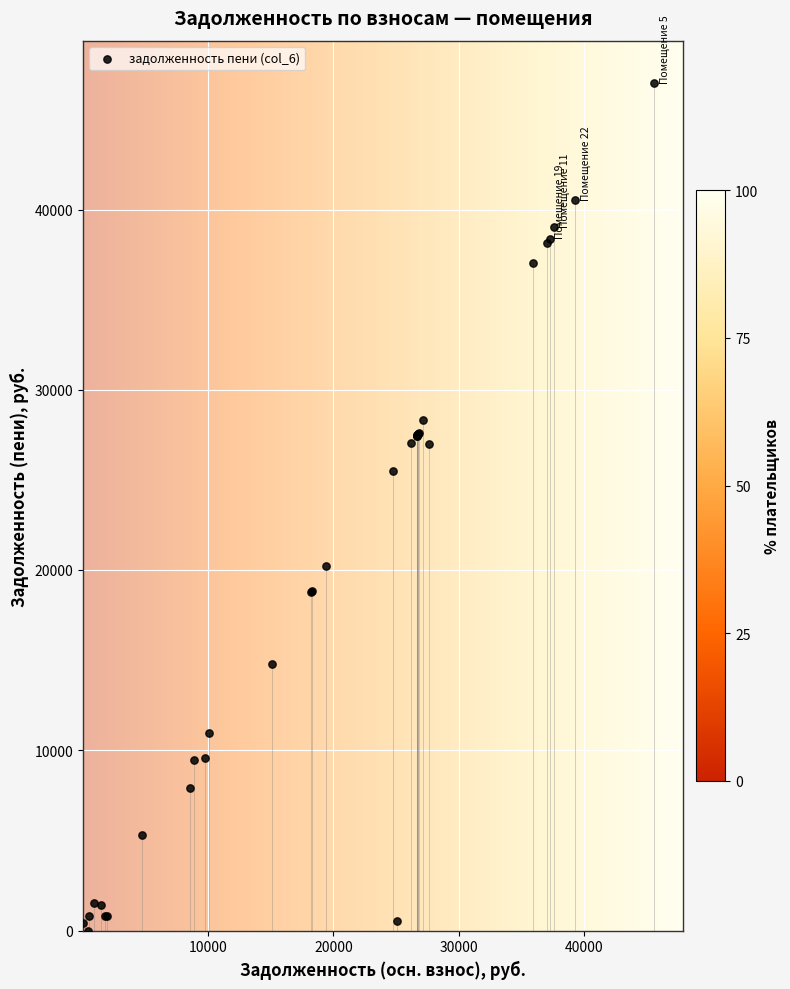

What Y value in the scatter plot is closest to 23512?

25517.5